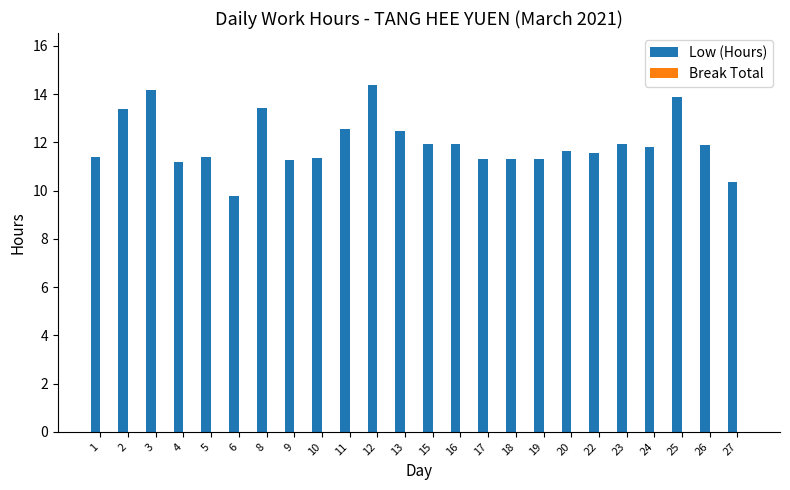

How many categories are shown in the chart?

24